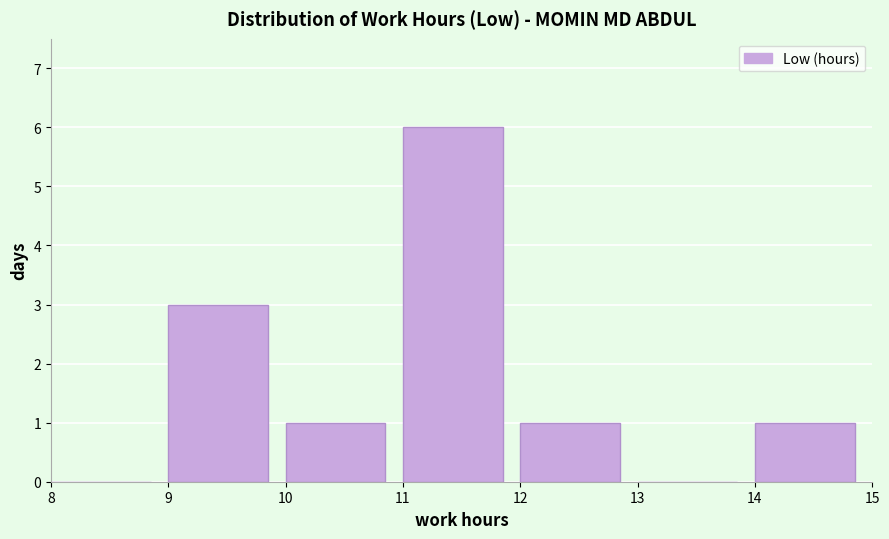

How tall is the bar that spans 9 to 10 on the x-axis? The values are not printed on the chart, so give them approximately, as read against the axis.

3